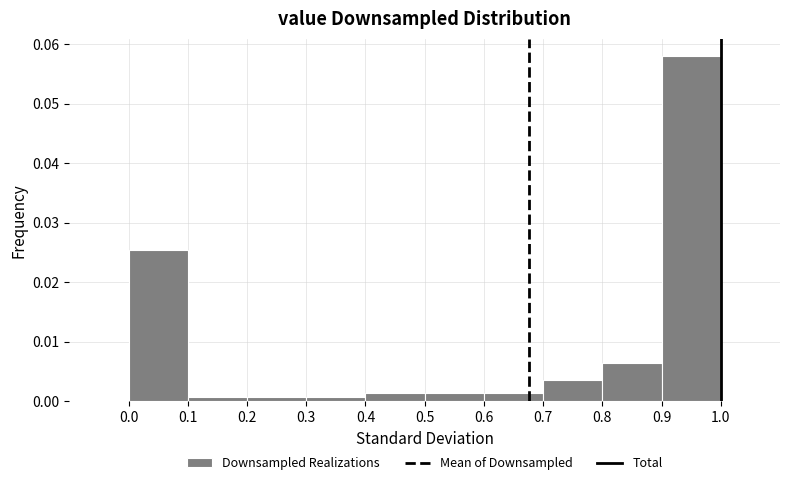

What is the change in value from 0.6 to 0.9?

+0.1